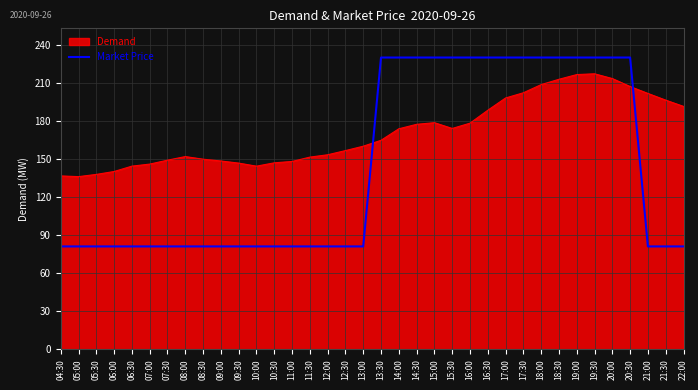

The Market Price series shows 230.2 at 15:30. True or false?

True